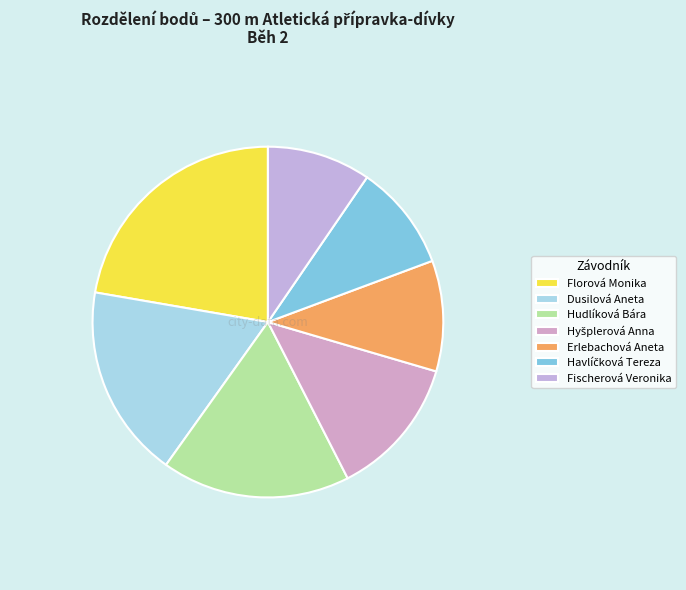

How many segments does this pie chart have?

7